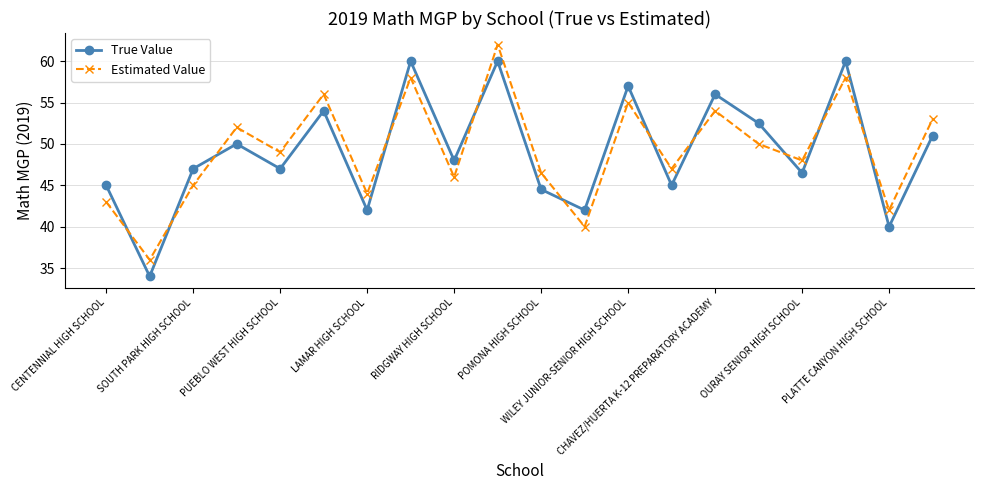

Reading right to left, list all the values displayed in this chart.

True Value: 51.0	40.0	60.0	46.5	52.5	56.0	45.0	57.0	42.0	44.5	60.0	48.0	60.0	42.0	54.0	47.0	50.0	47.0	34.0	45.0
Estimated Value: 53.0	42.0	58.0	48.0	50.0	54.0	47.0	55.0	40.0	46.5	62.0	46.0	58.0	44.0	56.0	49.0	52.0	45.0	36.0	43.0